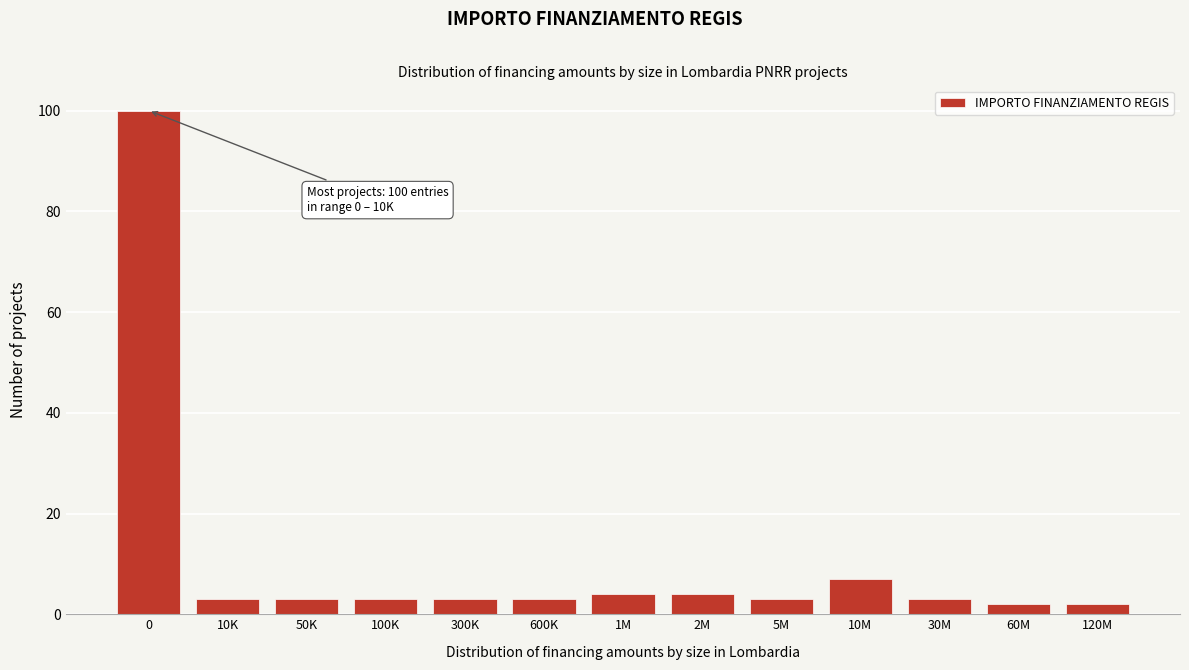

Reading right to left, list all the values displayed in this chart.

2	2	3	7	3	4	4	3	3	3	3	3	100